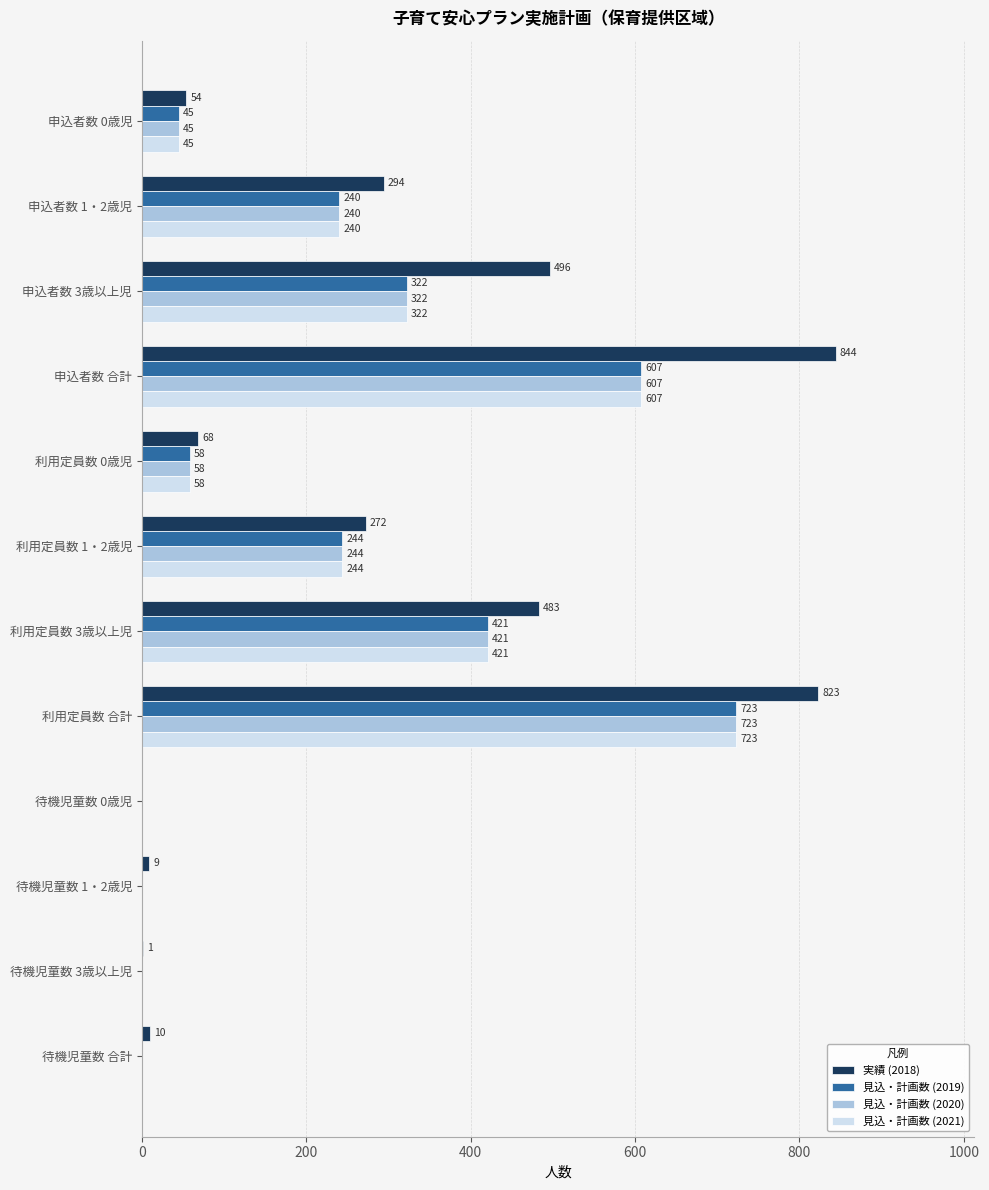

What is the sum of all 見込・計画数 (2021) values?

2660